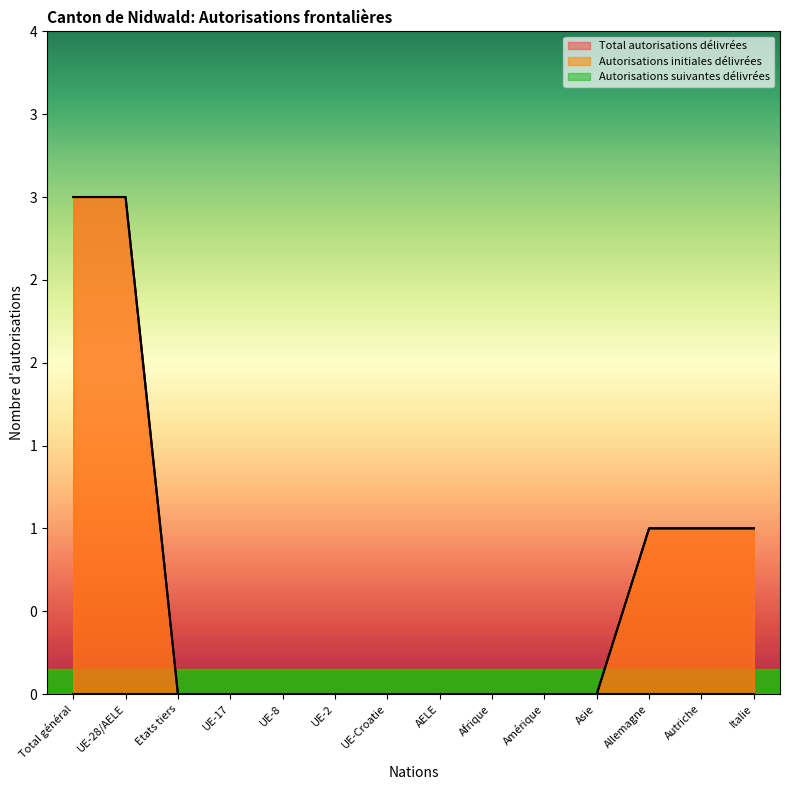

Does the chart display data point markers on the line(s)?

No